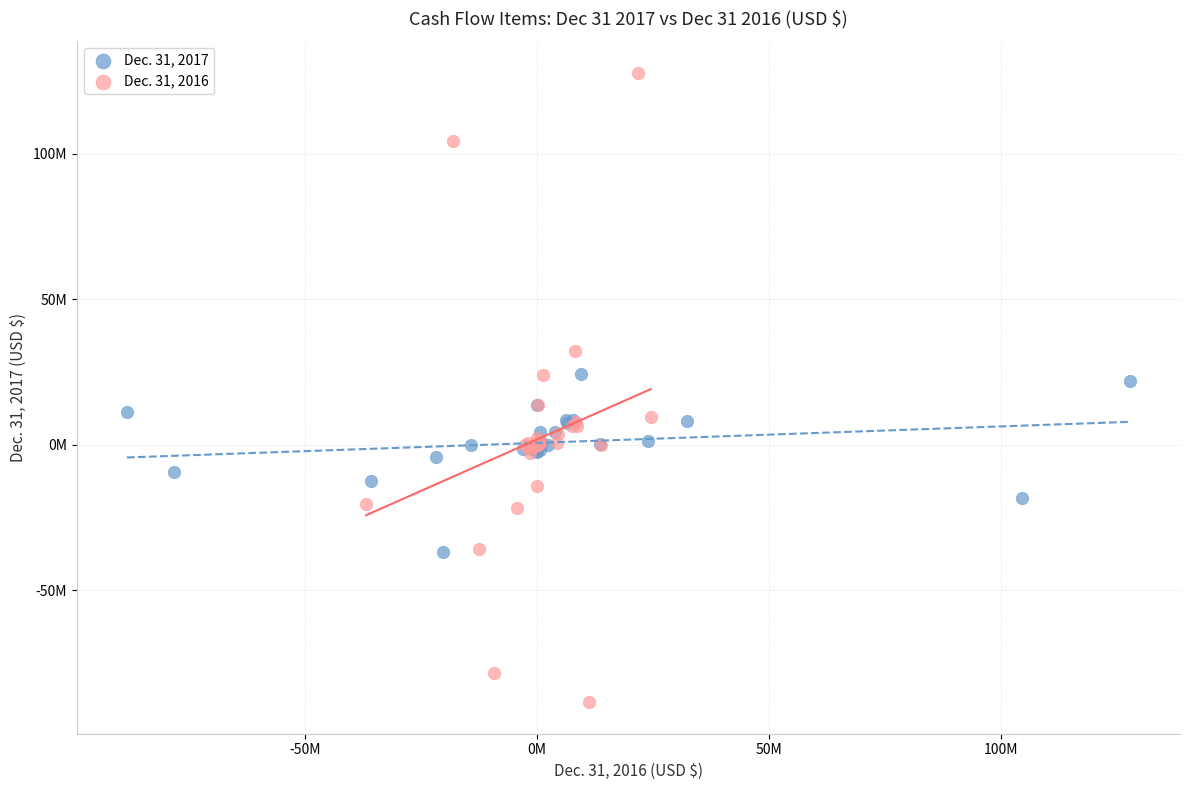

Which series reaches the minimum Y coordinate?

Dec. 31, 2016